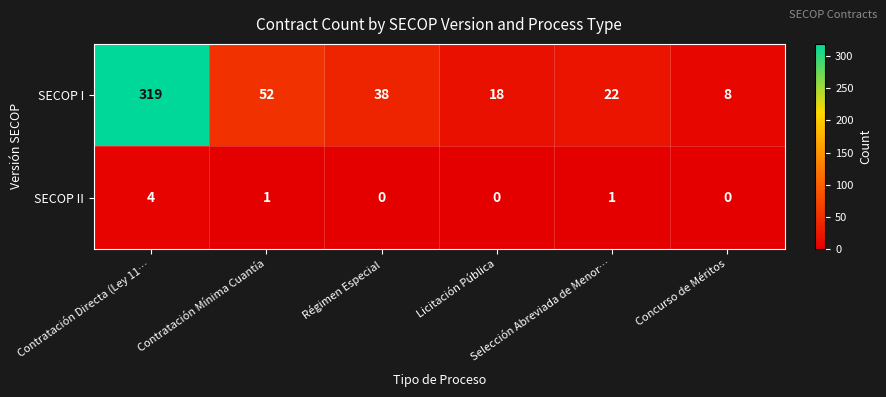

Count the SECOP II values in the range 0 to 1.

5